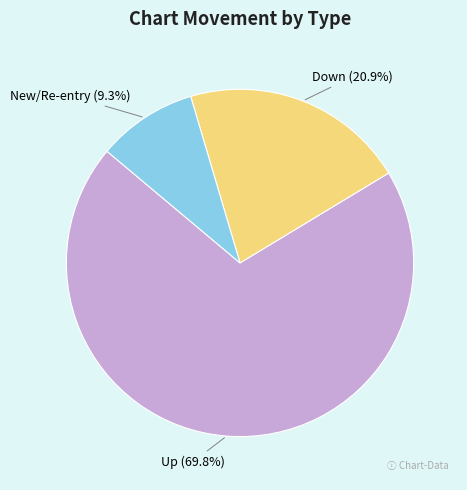

Is there any slice that represents more than half of the pie?

Yes